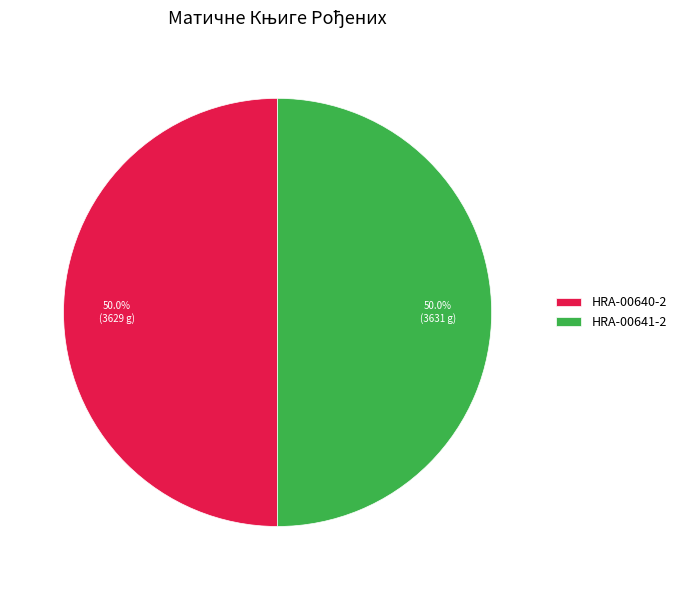

Approximately how many times larger is the value at HRA-00641-2 compared to HRA-00640-2?

1.0